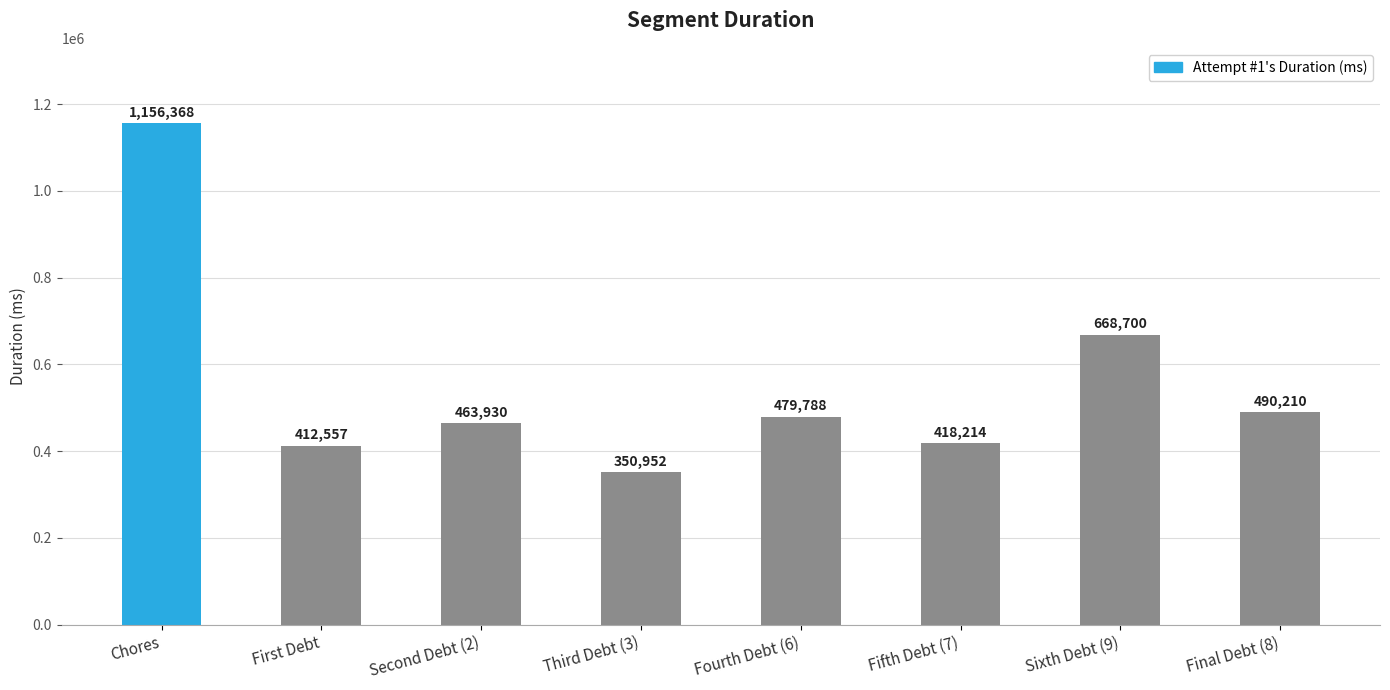

What is the greatest value displayed?

1156368